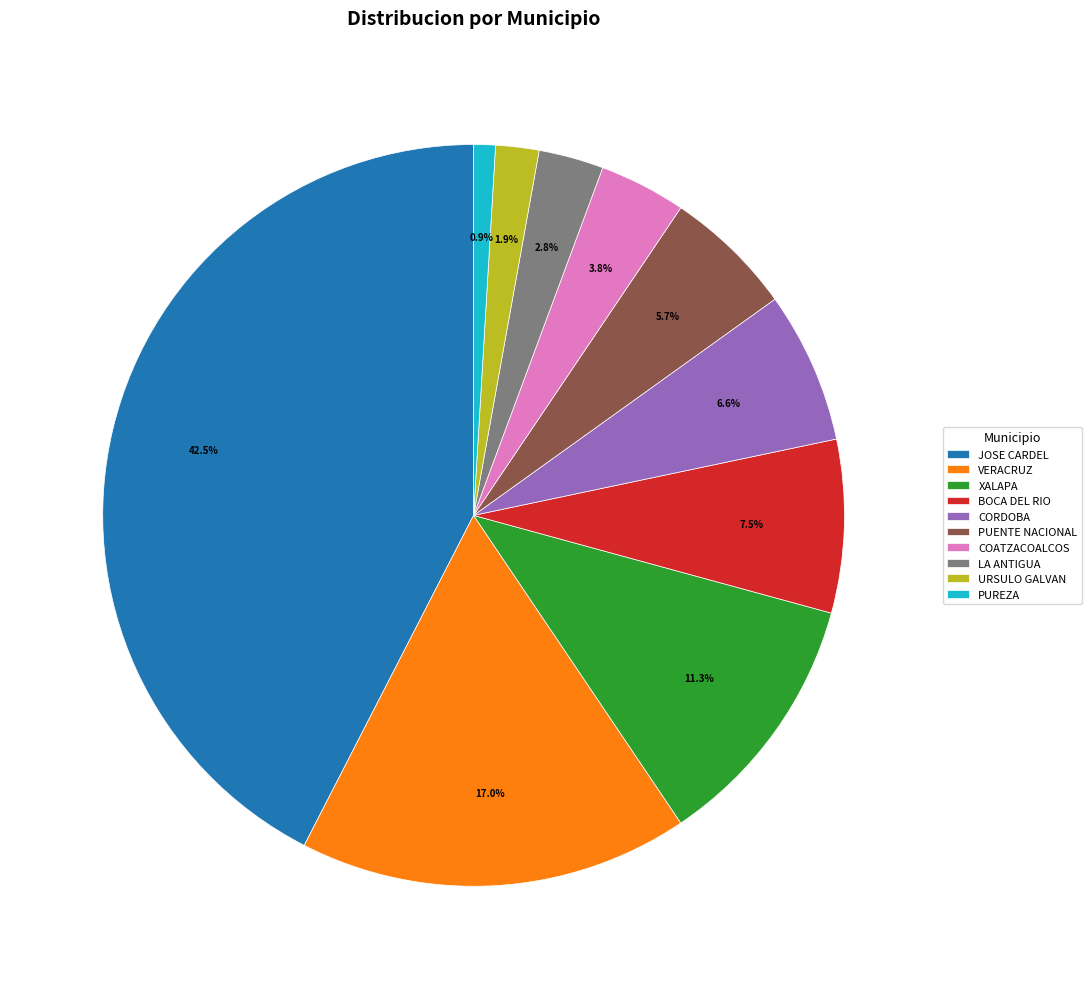

Which category has the biggest portion of the pie?

JOSE CARDEL